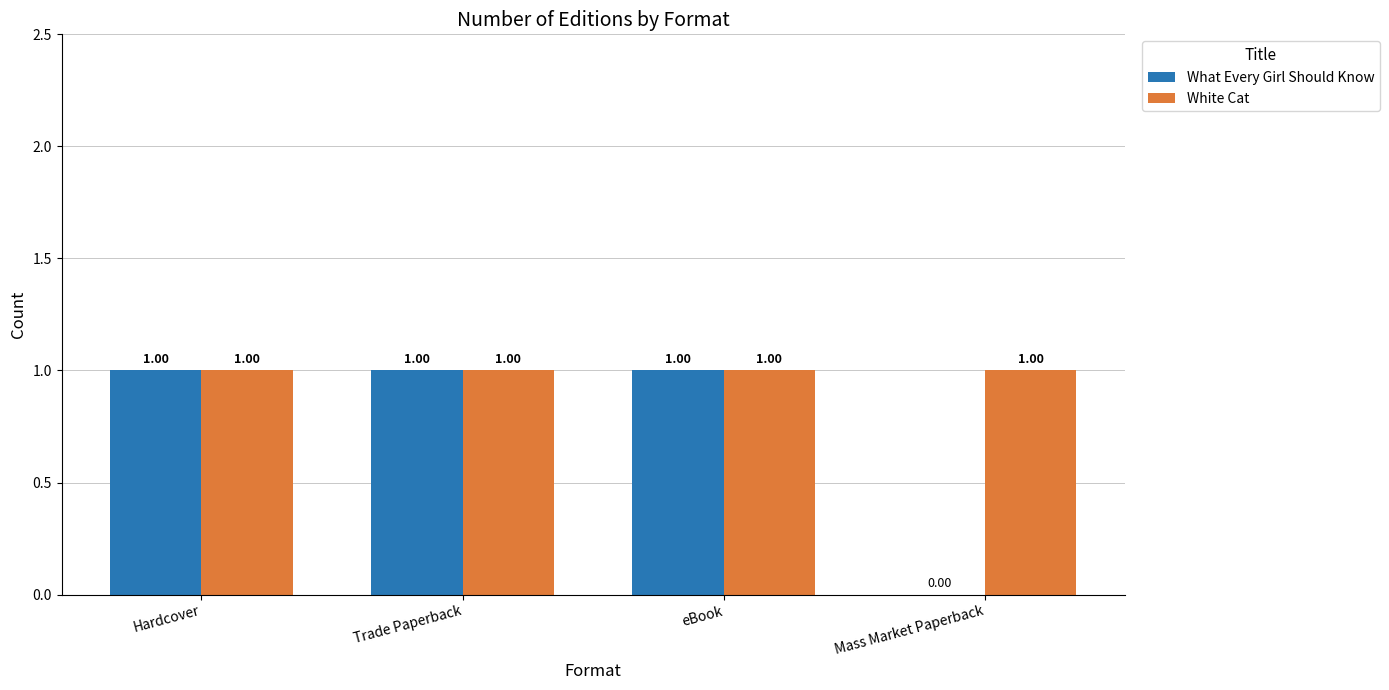

Reading left to right, transcribe all the data shown in this chart.

What Every Girl Should Know: 1	1	1	0
White Cat: 1	1	1	1